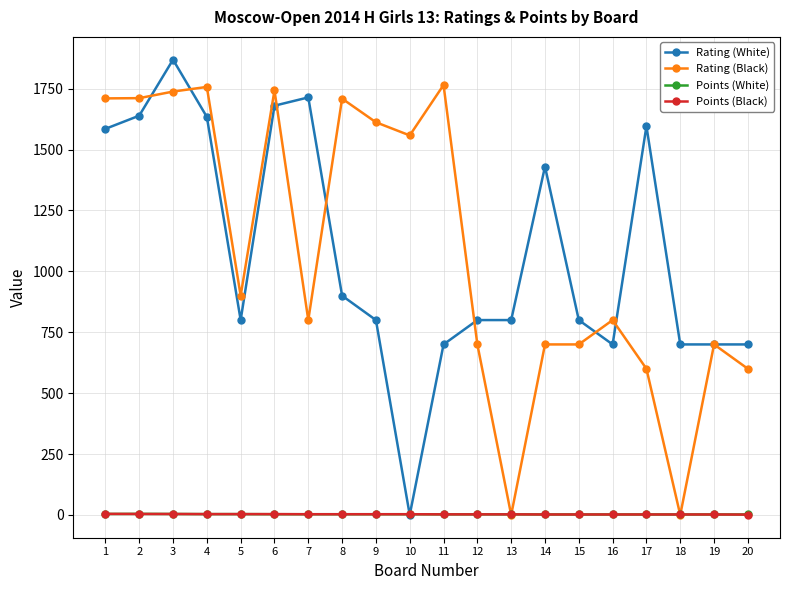

What is the spread (max minus min) of values at 15?

798.0